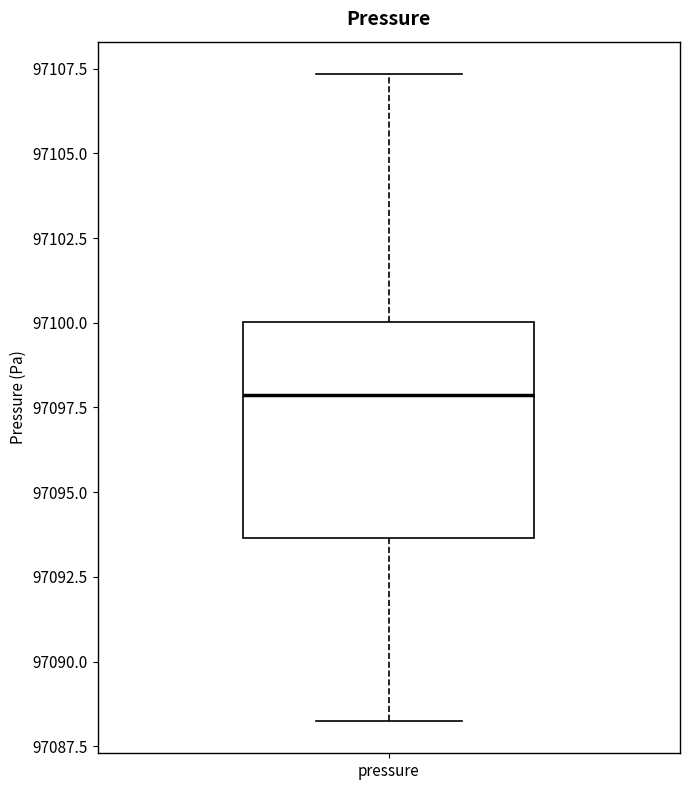

Read this box plot against the y-axis: the position of the median line, the range covered by the box, and the ends of both whiskers. The values are not printed on the chart, so give them approximately, as read against the axis.

median 97098.0, box 97093.5 to 97100.0, whiskers 97088.5 to 97107.5